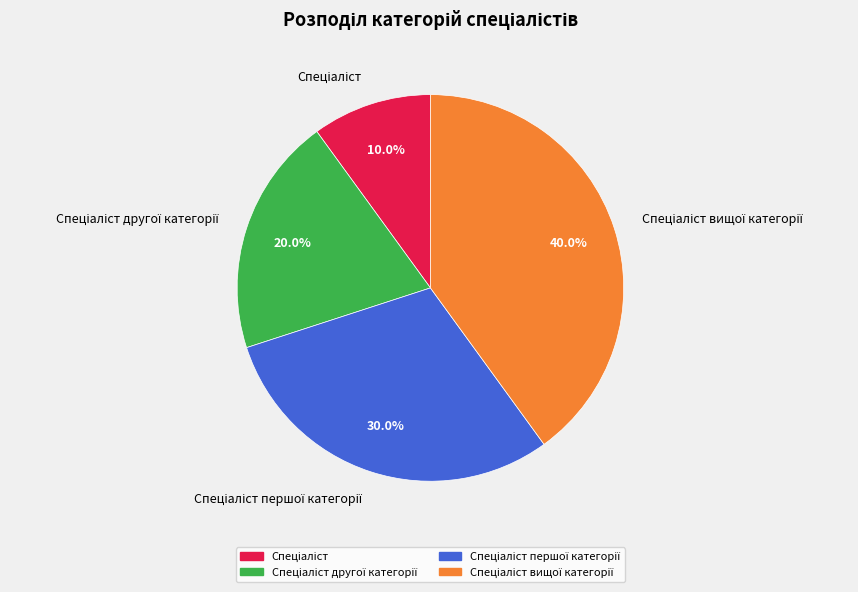

Is there a majority slice in this chart?

No